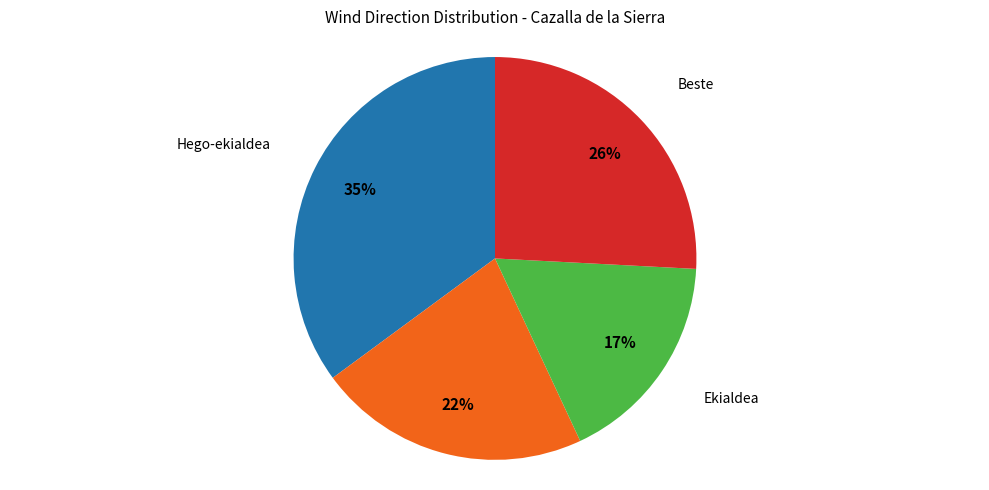

To the nearest percent, what is the difference between the largest and smallest slice percentages?

18%